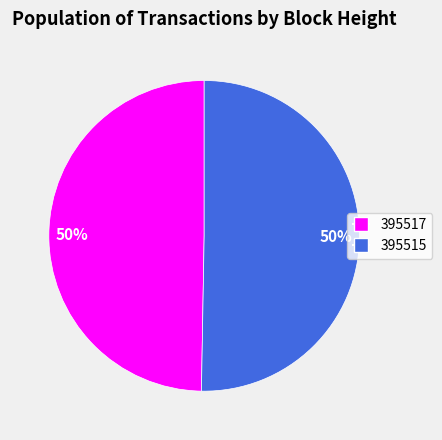

Which category accounts for the majority?

395515